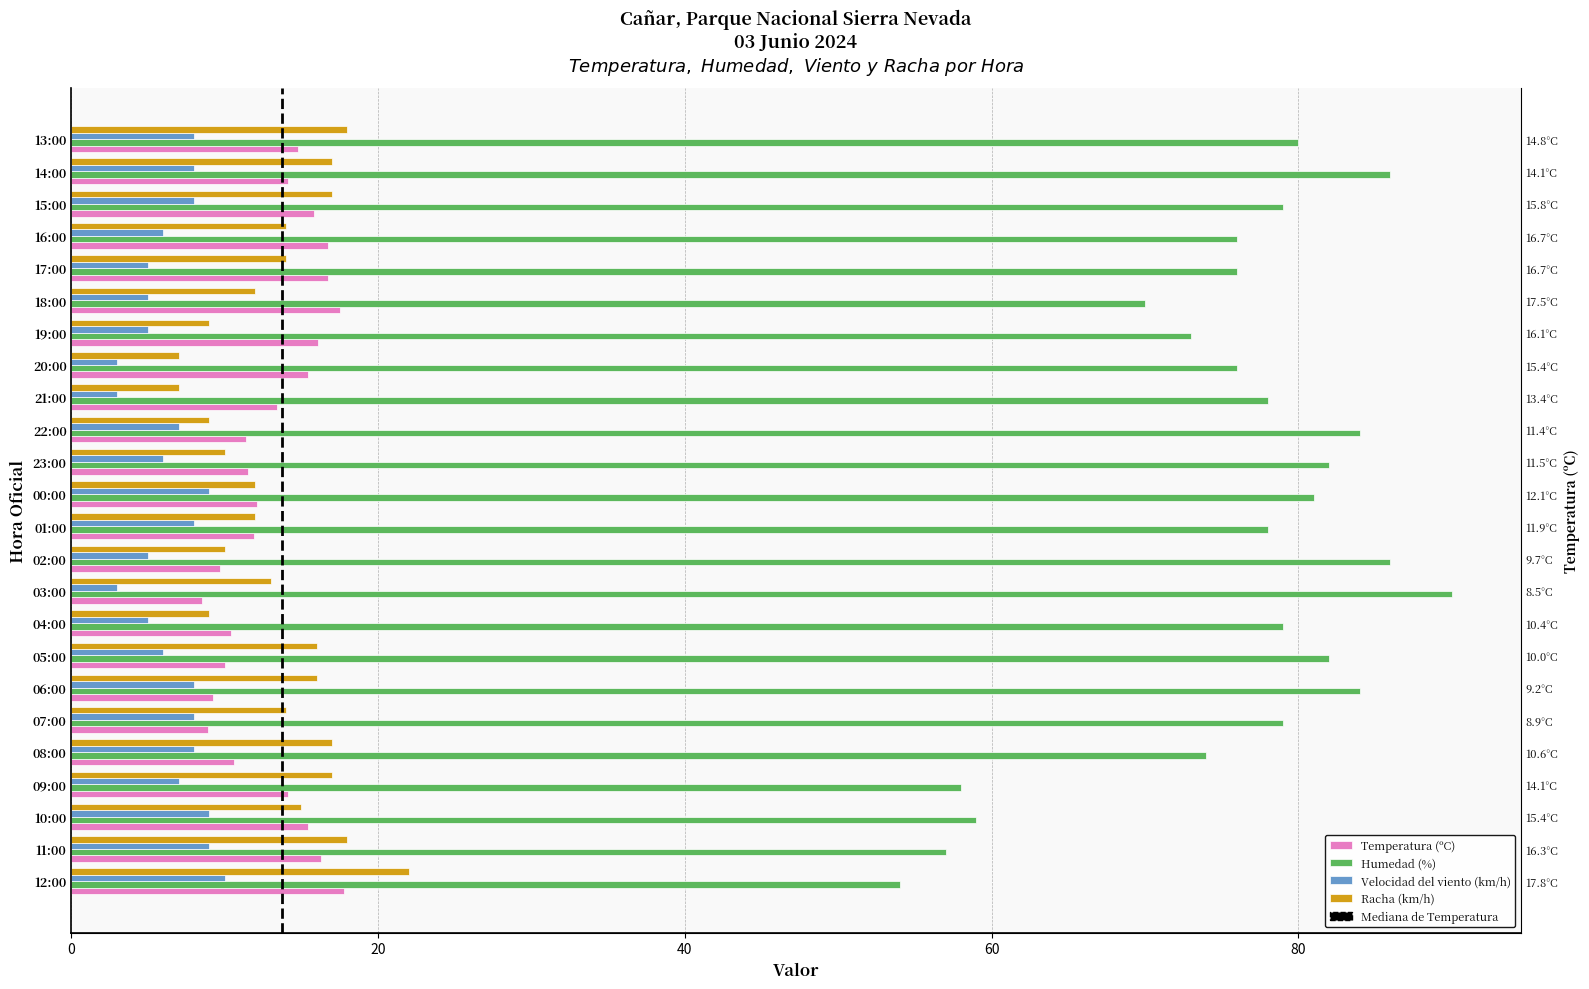

What is the label of the 14th bar from the right?

02:00